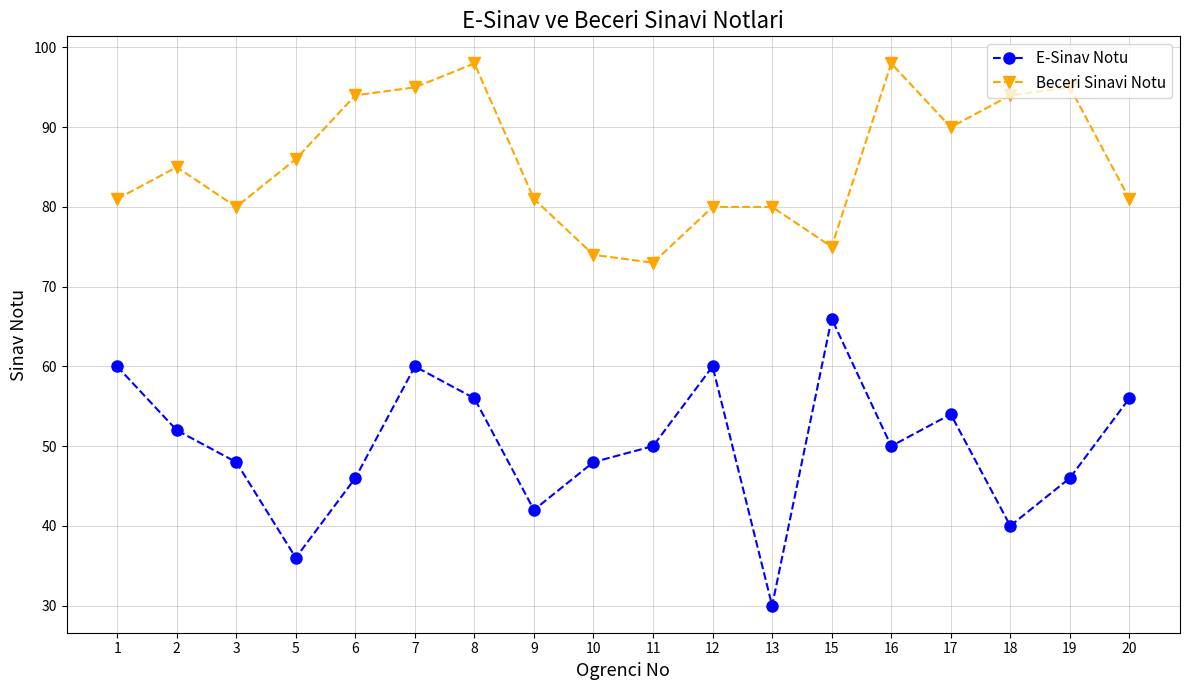

How many lines are shown in the chart?

2